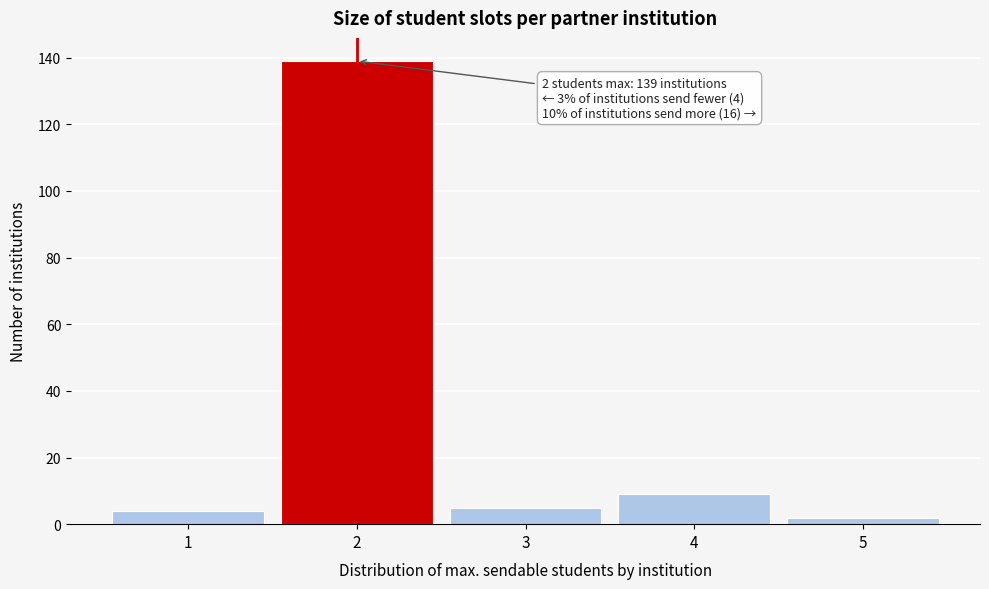

Over which range of the x-axis is the bar tallest?

1.5 to 2.5